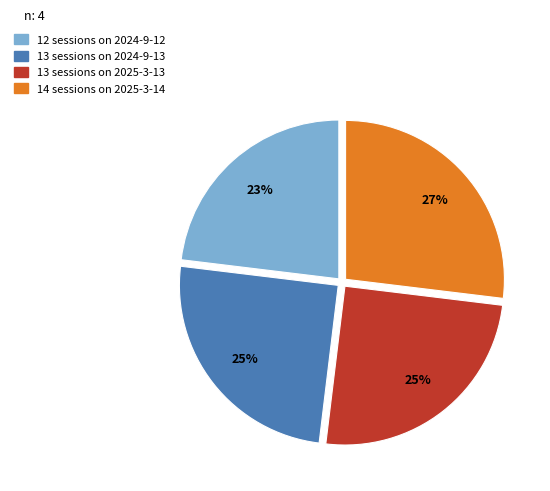

What is the ratio of the value at 13 sessions on 2025-3-13 to the value at 13 sessions on 2024-9-13?

1.0